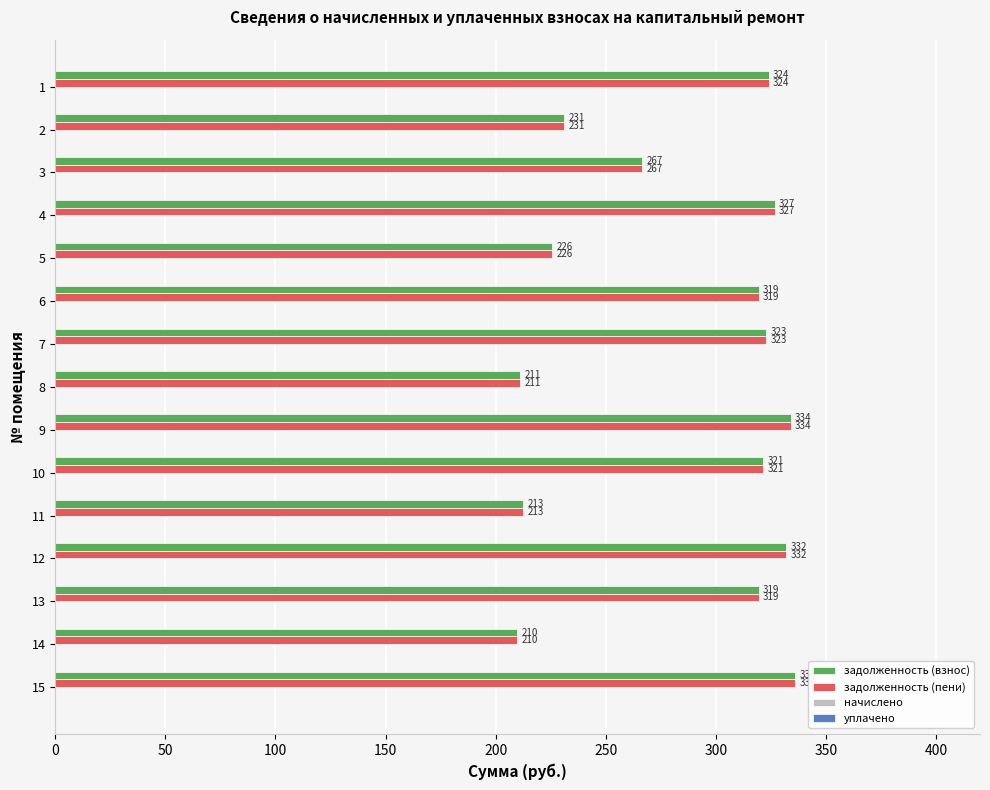

How many distinct data groups are displayed?

2